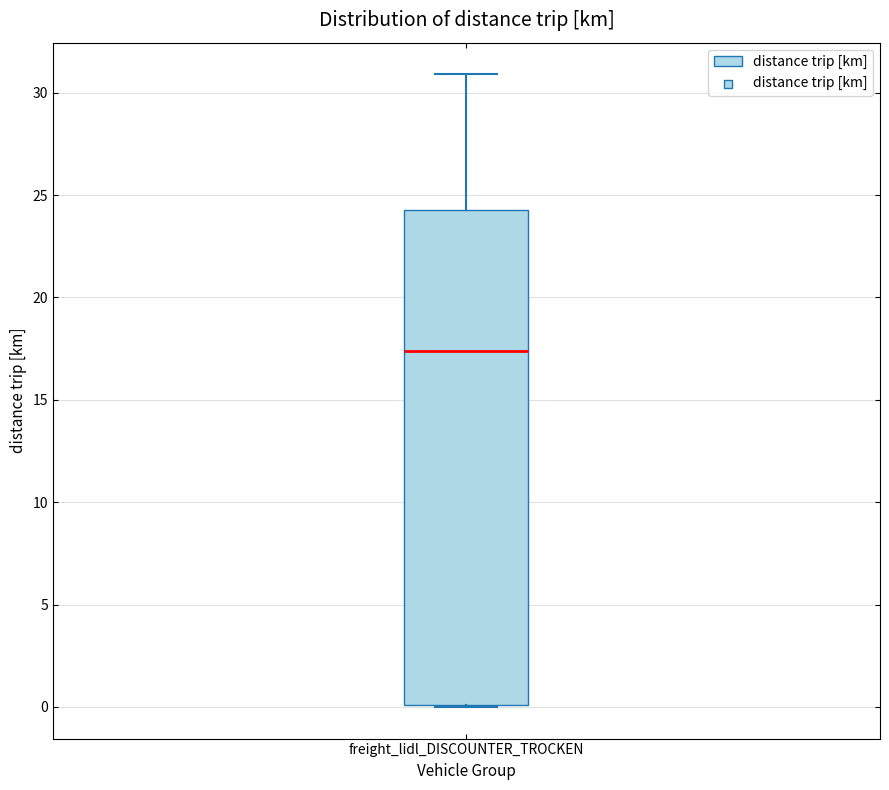

Where does the median line of the box for freight_lidl_DISCOUNTER_TROCKEN sit on the y-axis? The values are not printed on the chart, so give them approximately, as read against the axis.

17.5